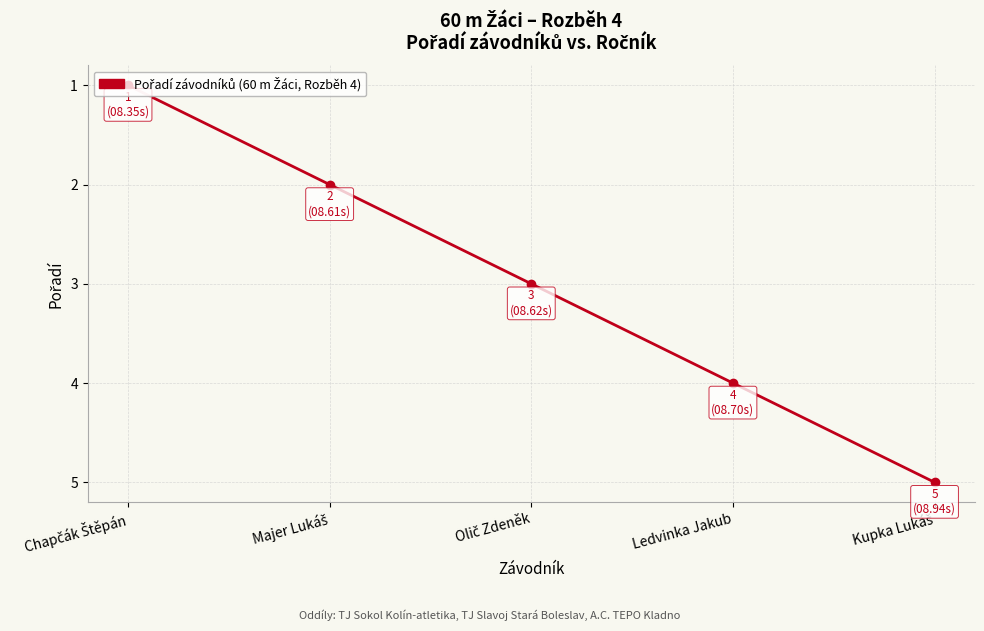

True or false: the data has more than 2 interior local peaks.

False